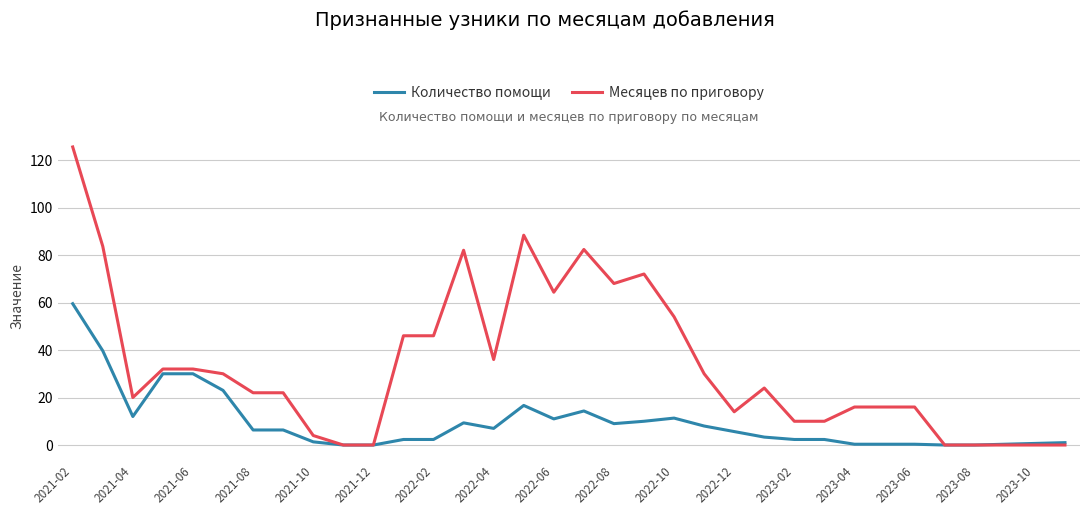

List the series in order of their overall mean, highest first.

Месяцев по приговору, Количество помощи